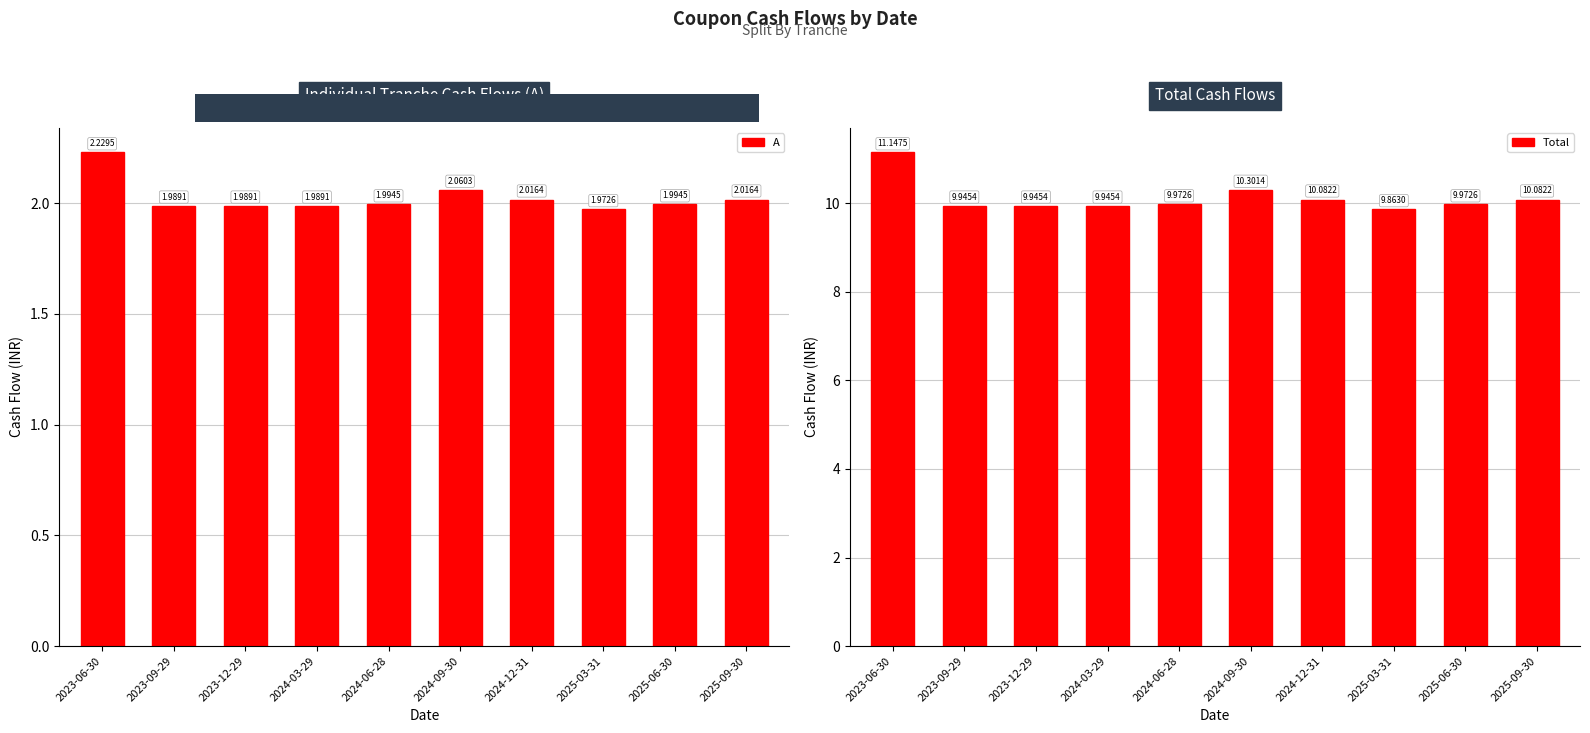

Reading right to left, transcribe all the data shown in this chart.

A: 2.0	2.0	2.0	2.0	2.1	2.0	2.0	2.0	2.0	2.2
Total: 10.1	10.0	9.9	10.1	10.3	10.0	9.9	9.9	9.9	11.1